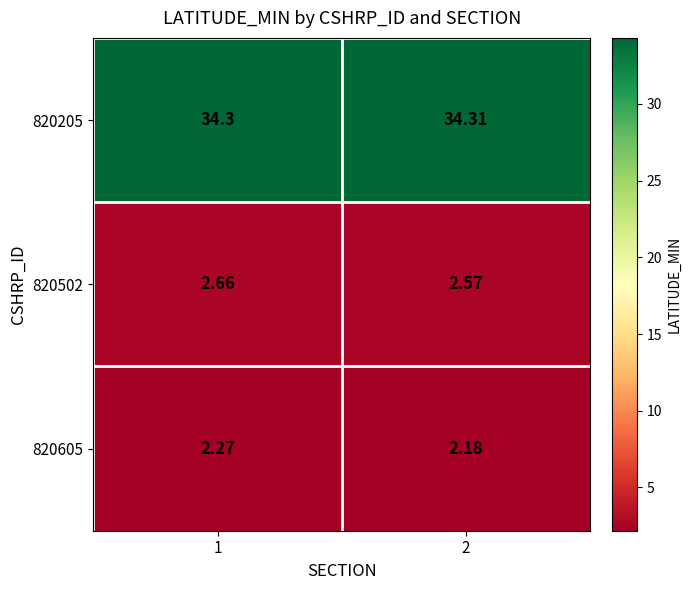

Is the value of 820502 at 2 greater than the value of 820605 at 1?

Yes